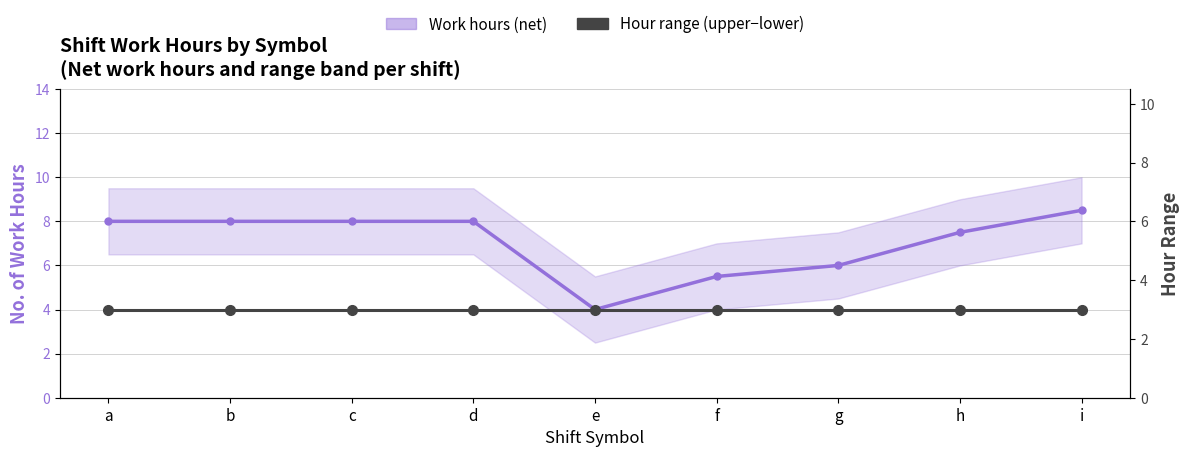

Which category has the highest value in the Hour range (upper−lower) series?

a